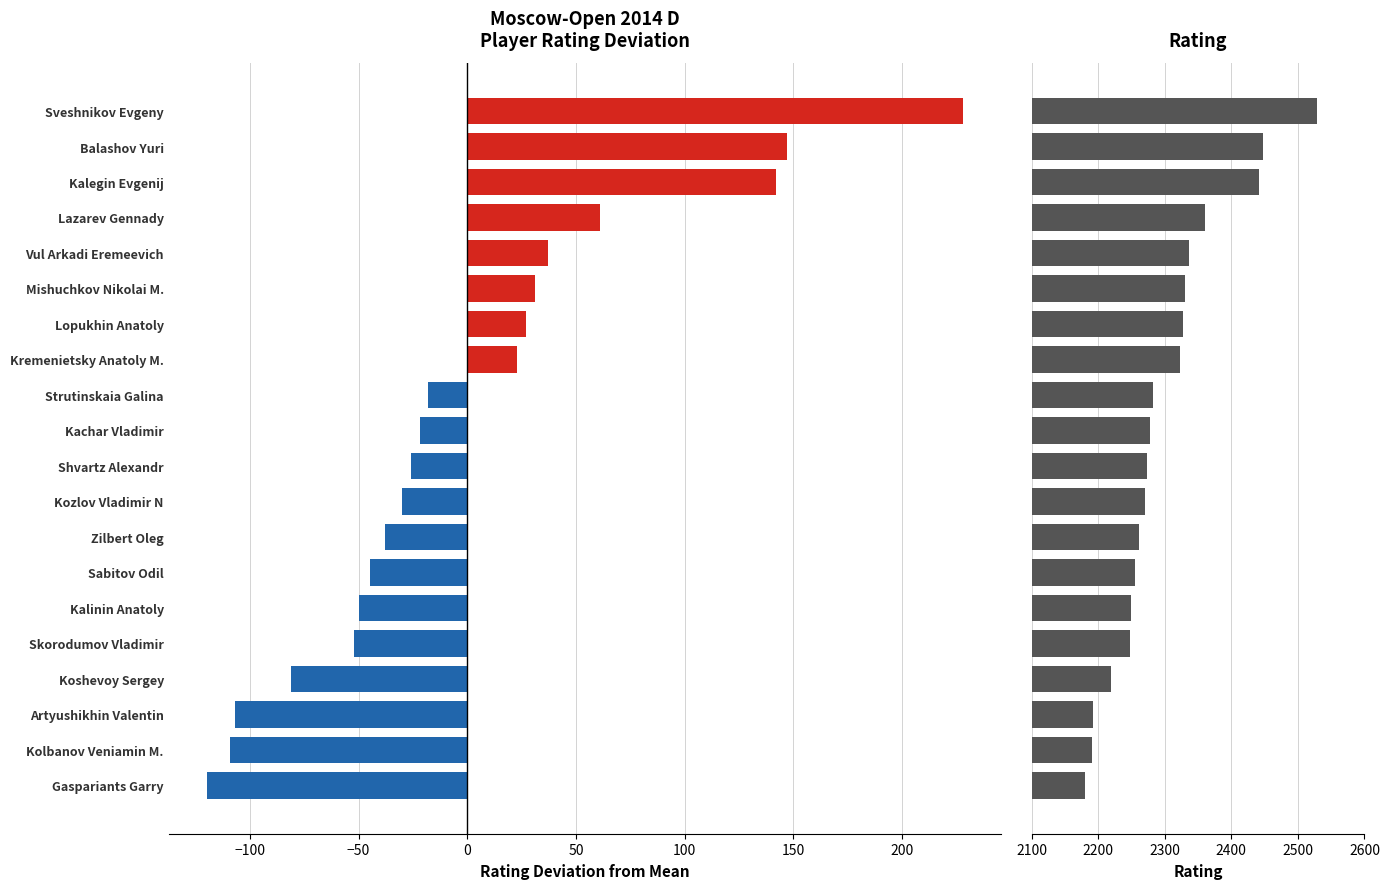

What is the minimum value shown in the chart?

-119.9